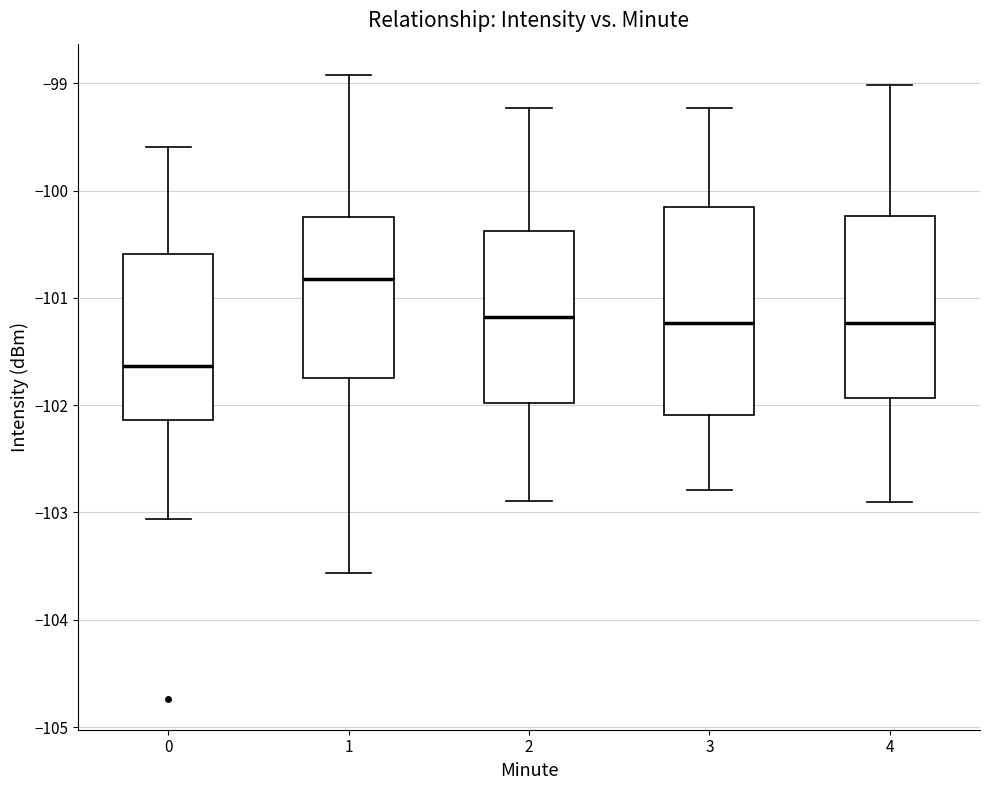

Where is the upper edge of the box at x = 4 on the y-axis? The values are not printed on the chart, so give them approximately, as read against the axis.

-100.2